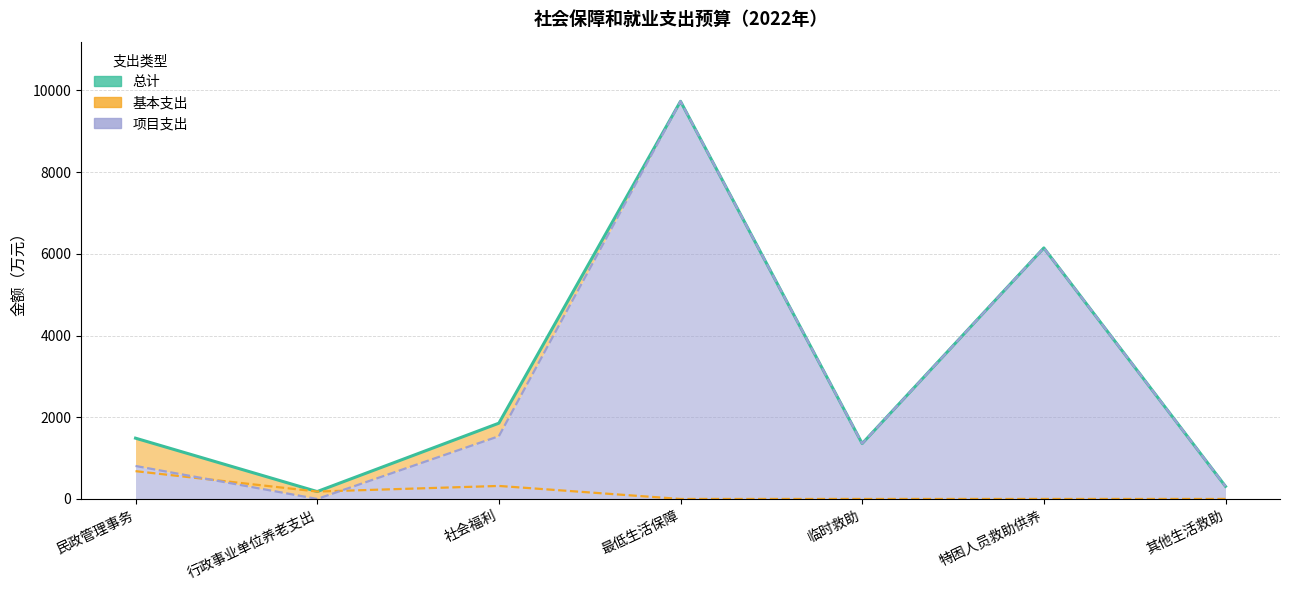

List the labels in order of value, smallest first.

行政事业单位养老支出, 其他生活救助, 临时救助, 民政管理事务, 社会福利, 特困人员救助供养, 最低生活保障